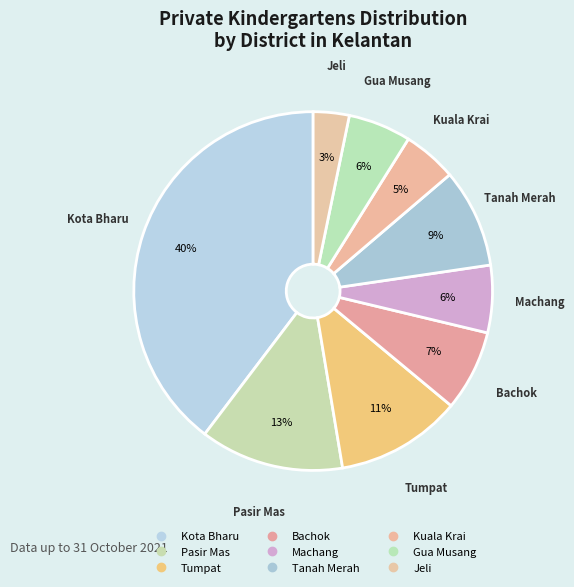

What is the largest slice in the pie chart?

Kota Bharu